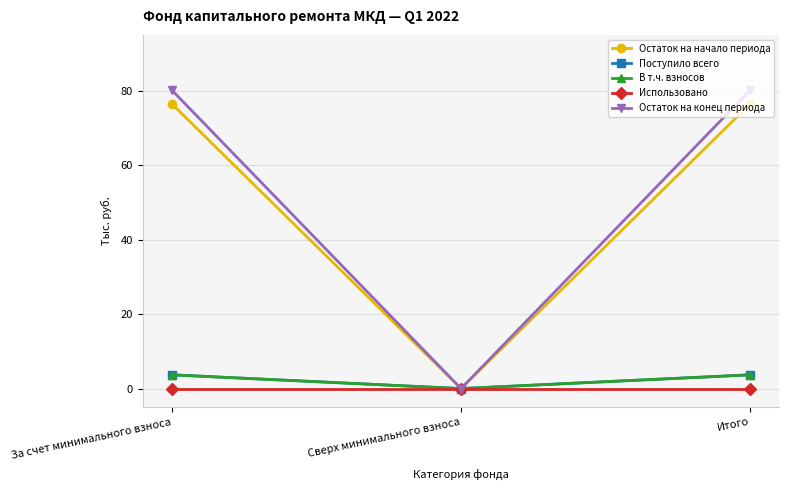

Is it true that Поступило всего equals 6.1 at За счет минимального взноса?

False